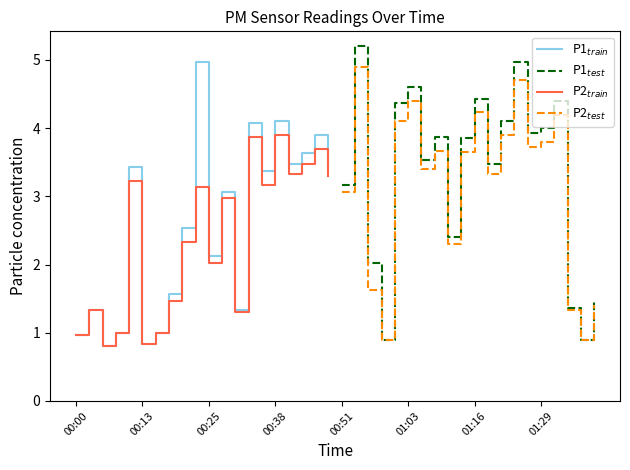

What is the greatest value displayed?

5.2